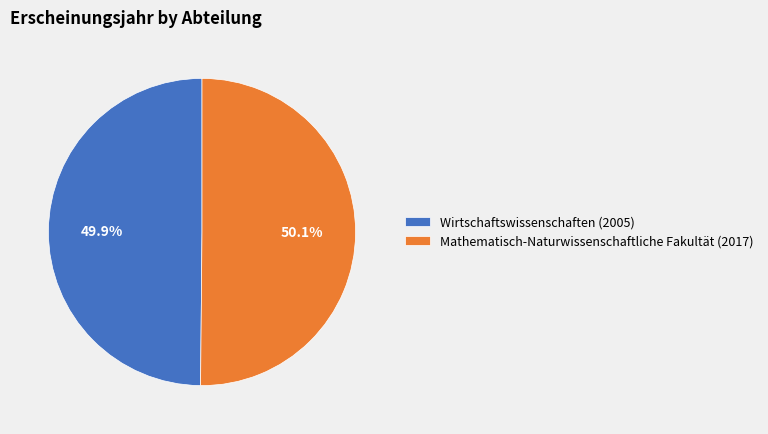

Do Mathematisch-Naturwissenschaftliche Fakultät (2017) and Wirtschaftswissenschaften (2005) together represent more than half of the pie?

Yes